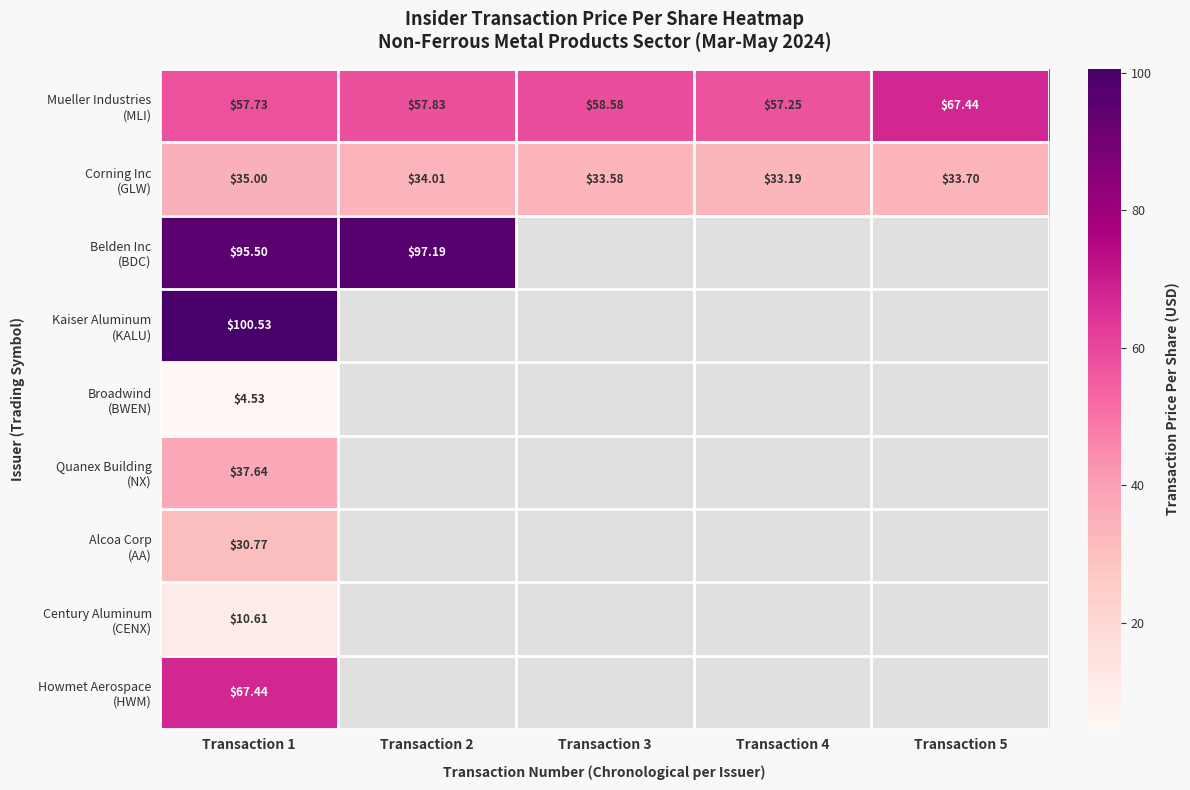

True or false: Broadwind (BWEN) has a value of 4.5 at Transaction 1.

True